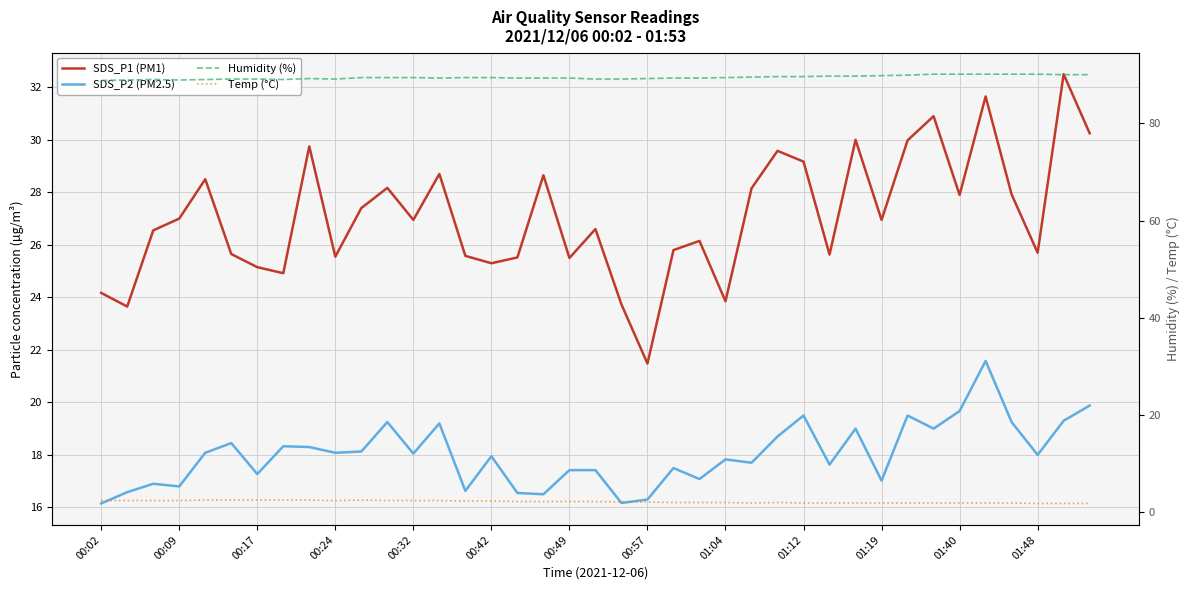

What is the value of the SDS_P1 (PM1) point at the 35th from the left?

31.6